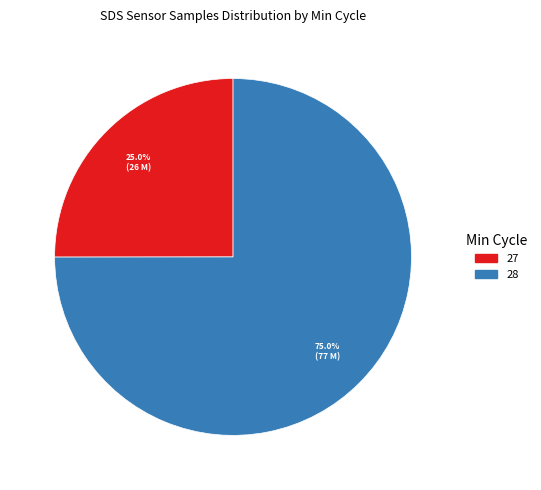

Is there a majority slice in this chart?

Yes